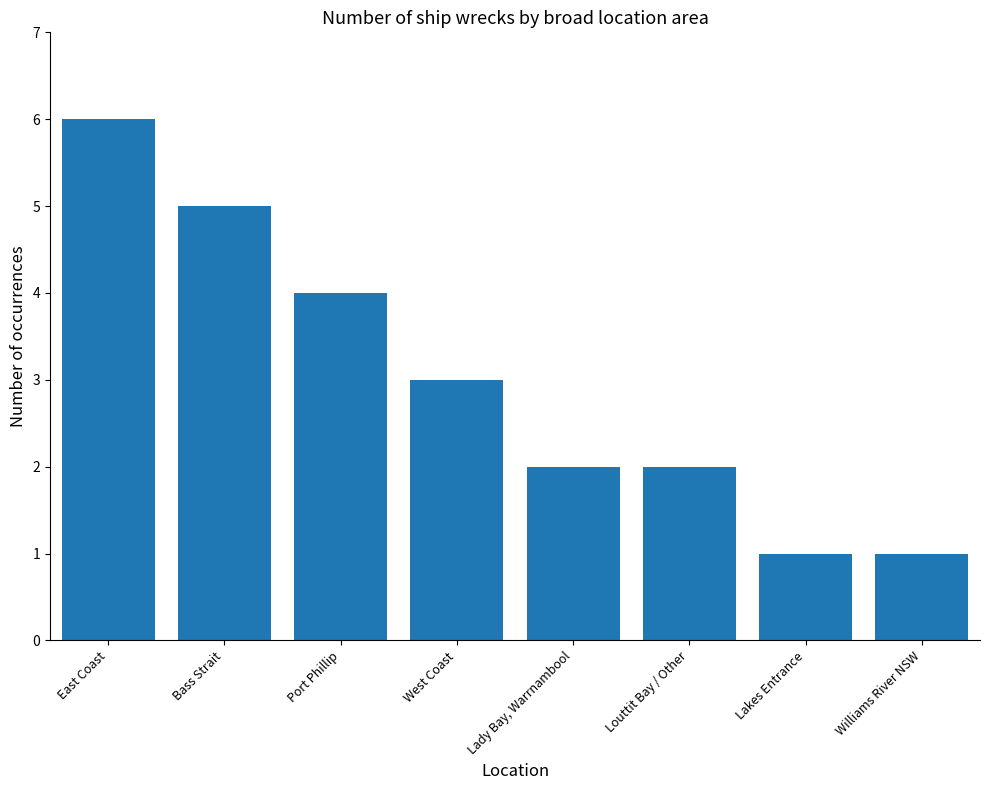

What position from the left is Louttit Bay / Other?

6